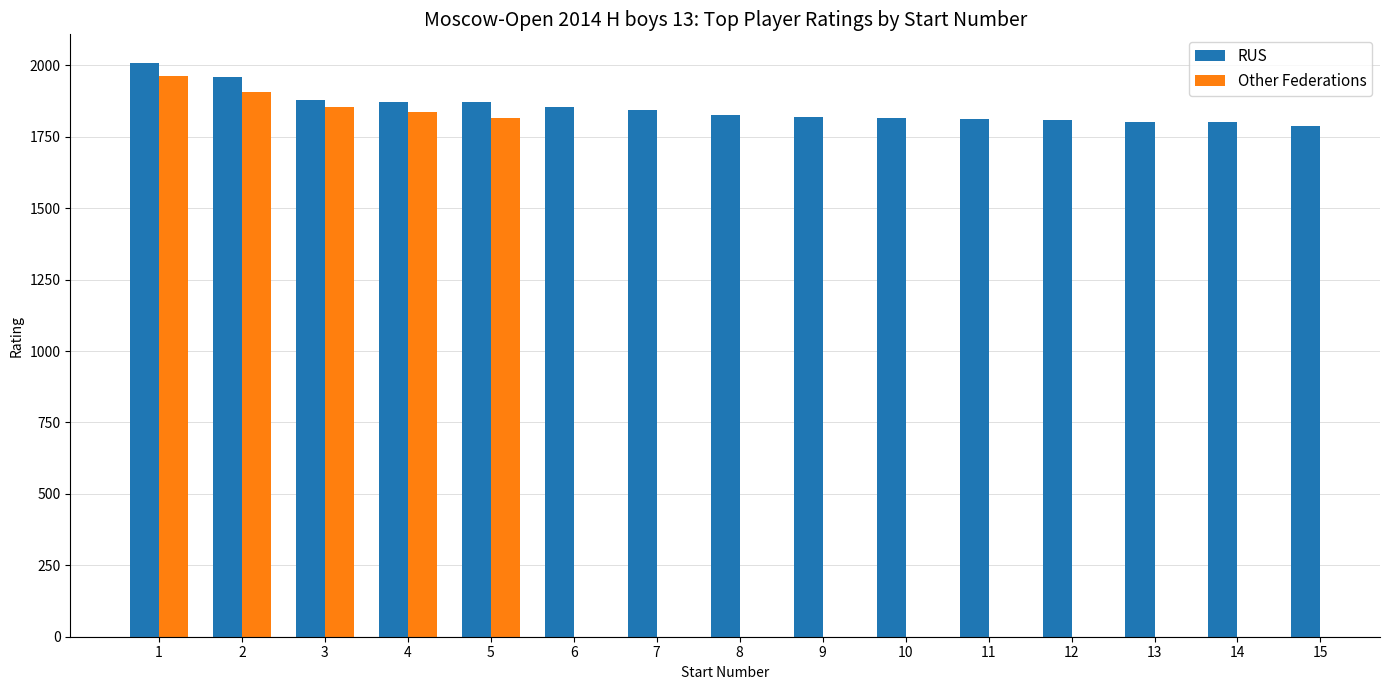

The value of RUS at 7 is 1845.0. True or false?

True